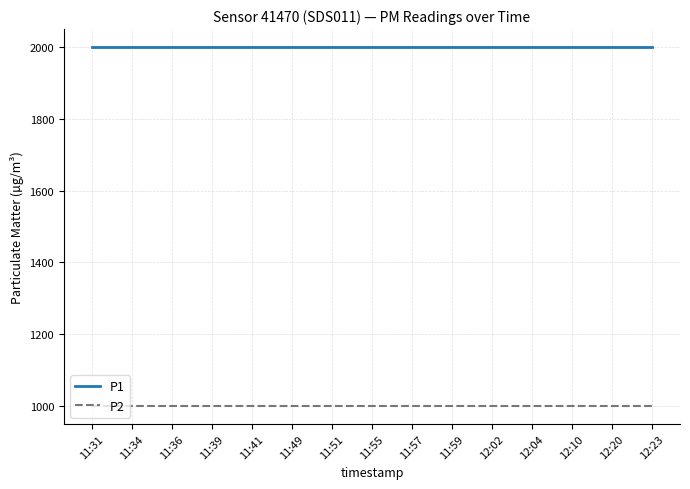

True or false: P2 and P1 intersect in this chart.

False